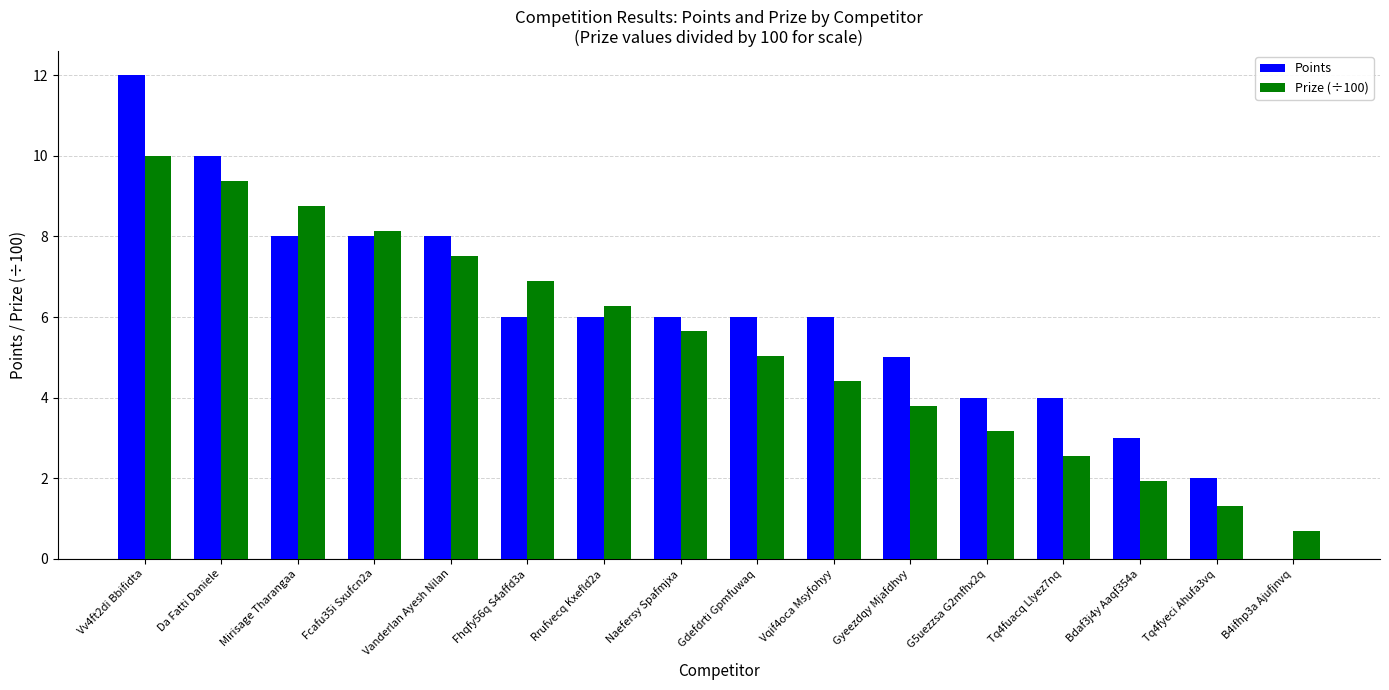

What is the difference between the Prize (÷100) values at Naefersy Spafmjxa and Bdaf3j4y Aaqf354a?

3.7